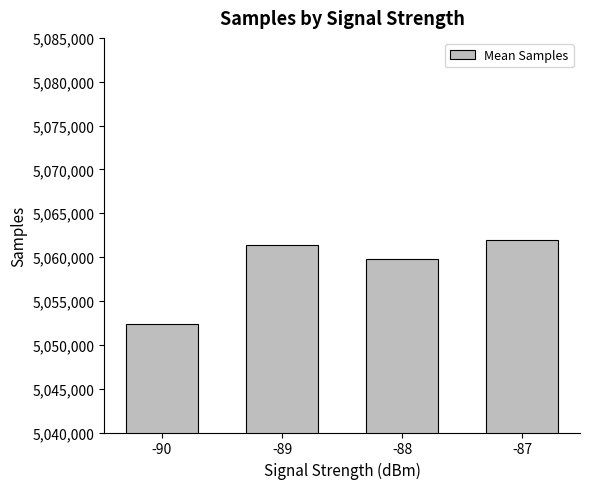

Which category has the highest value across all series?

-87